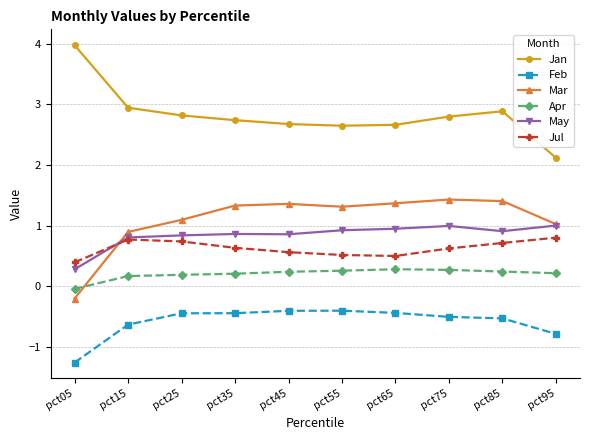

The Jan series shows 0.8 at pct55. True or false?

False